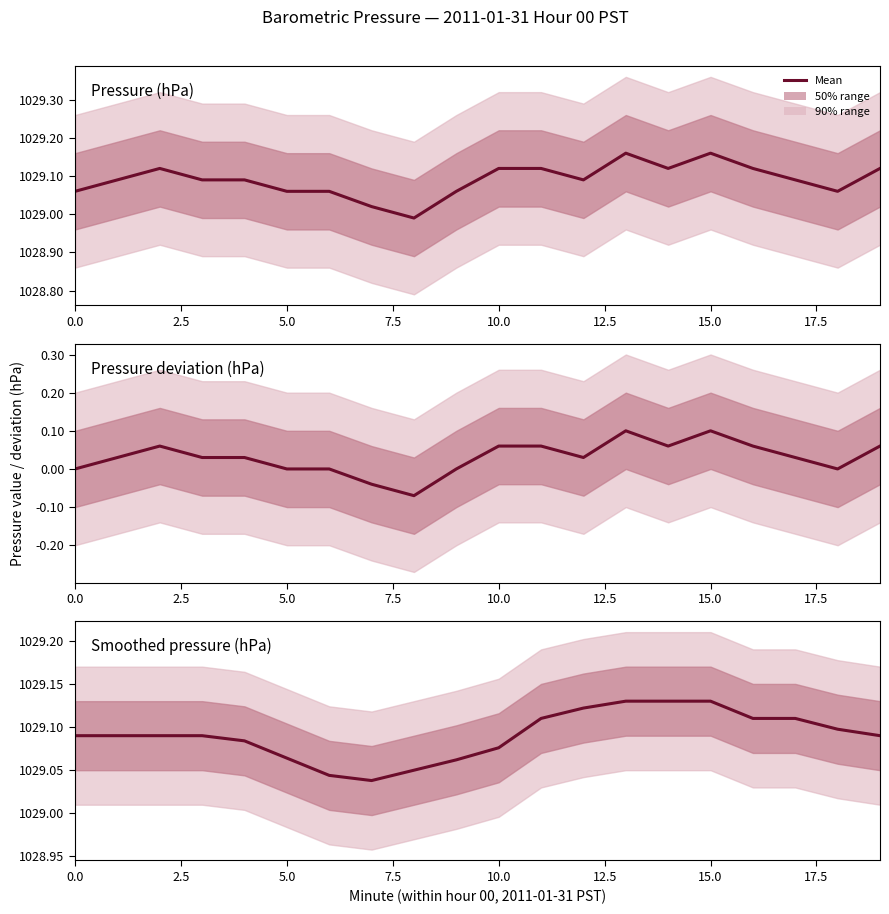

How many values are between 1029 and 1030?

20